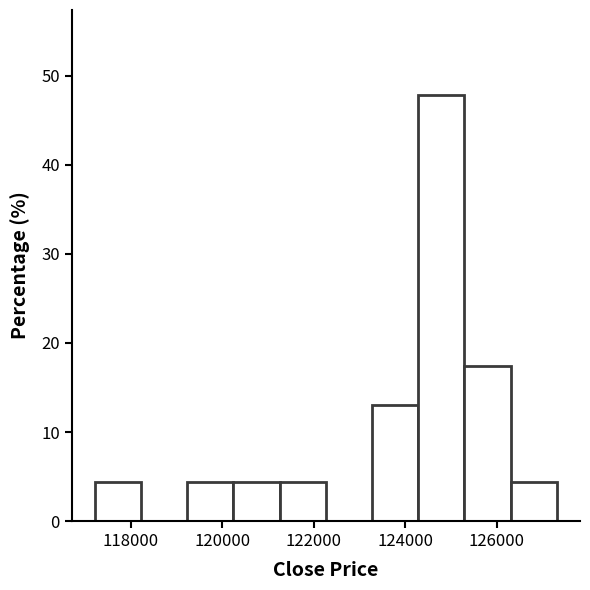

Which range on the x-axis has the tallest bar?

124200 to 125200